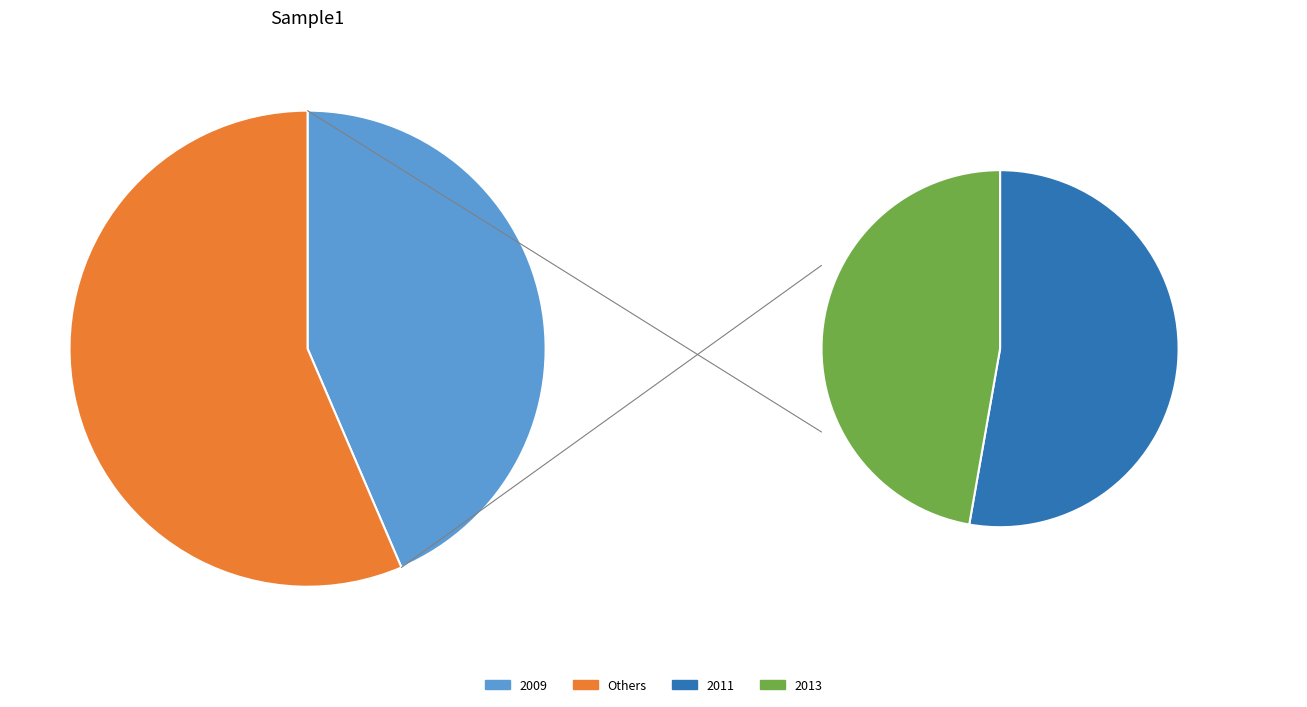

What percentage is the 2013 slice, to the nearest percent?

27%